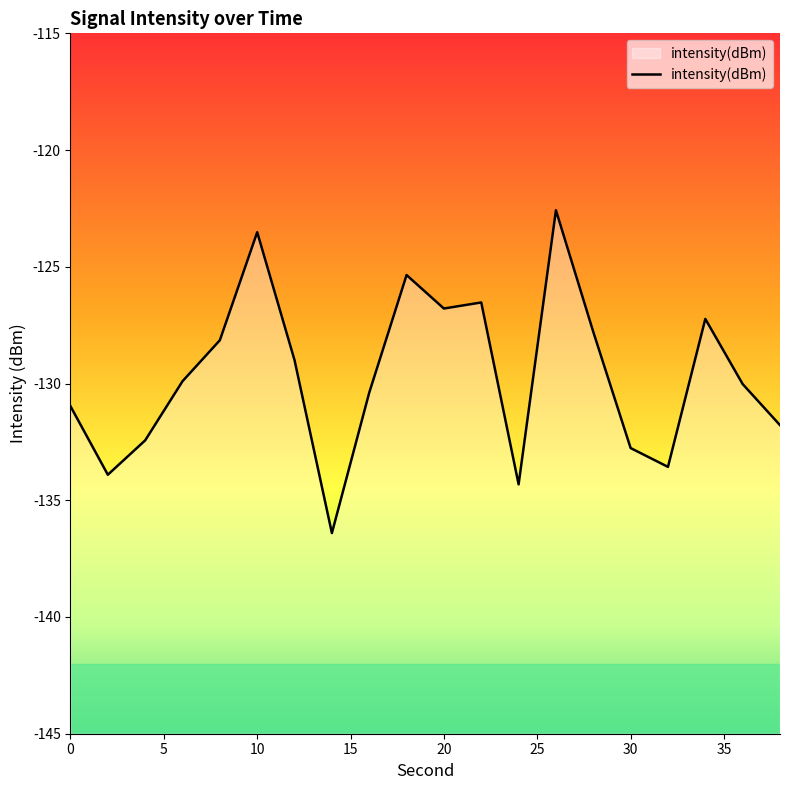

How many points are higher than both their immediate neighbors (excluding endpoints)?

5